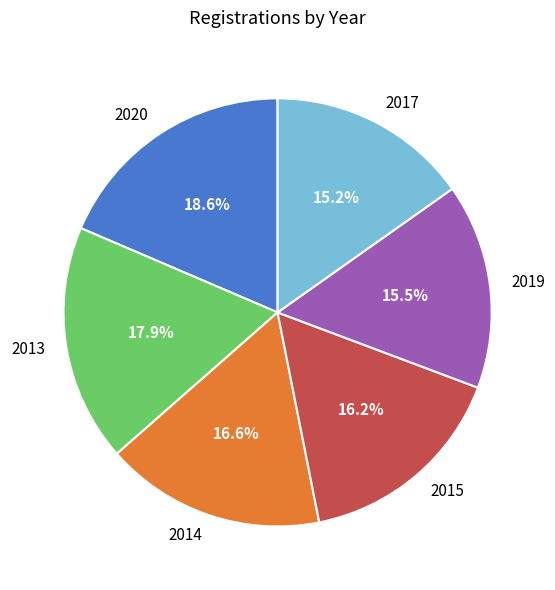

Is 2014 the majority of the pie?

No